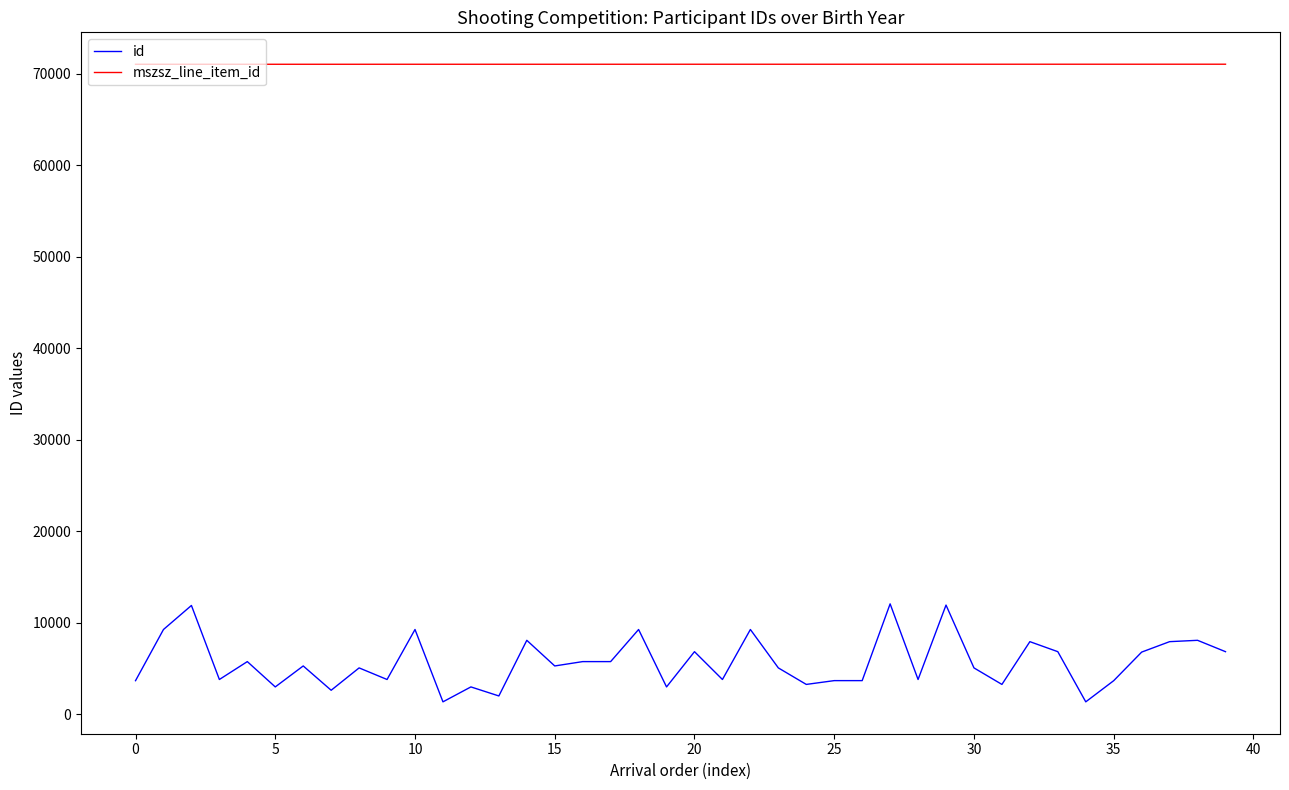

List the series in order of their peak value, lowest first.

id, mszsz_line_item_id